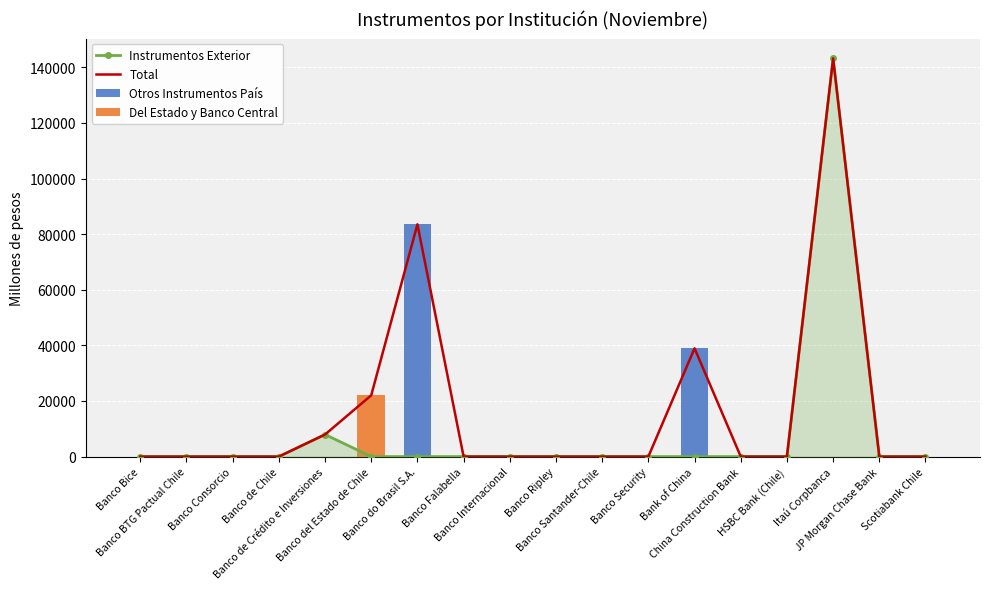

What is the spread (max minus min) of values at Itaú Corpbanca?

143203